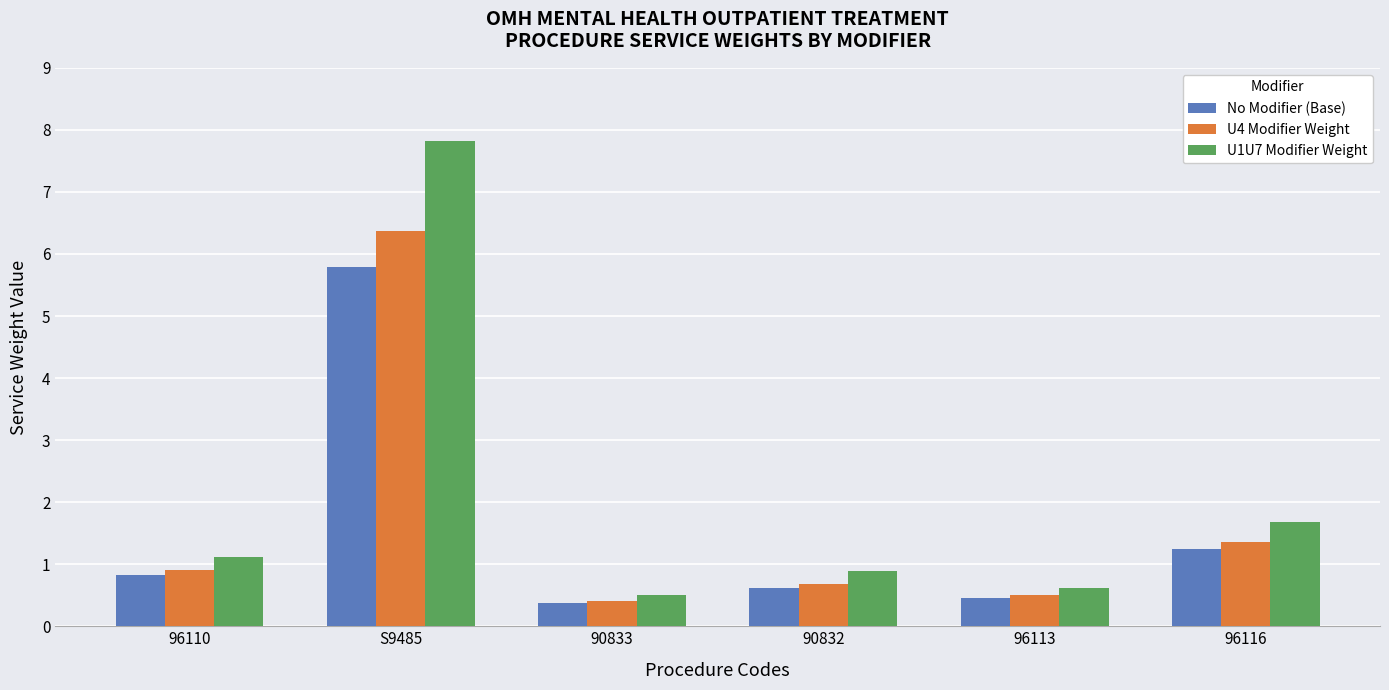

Does the chart contain stacked bars?

No